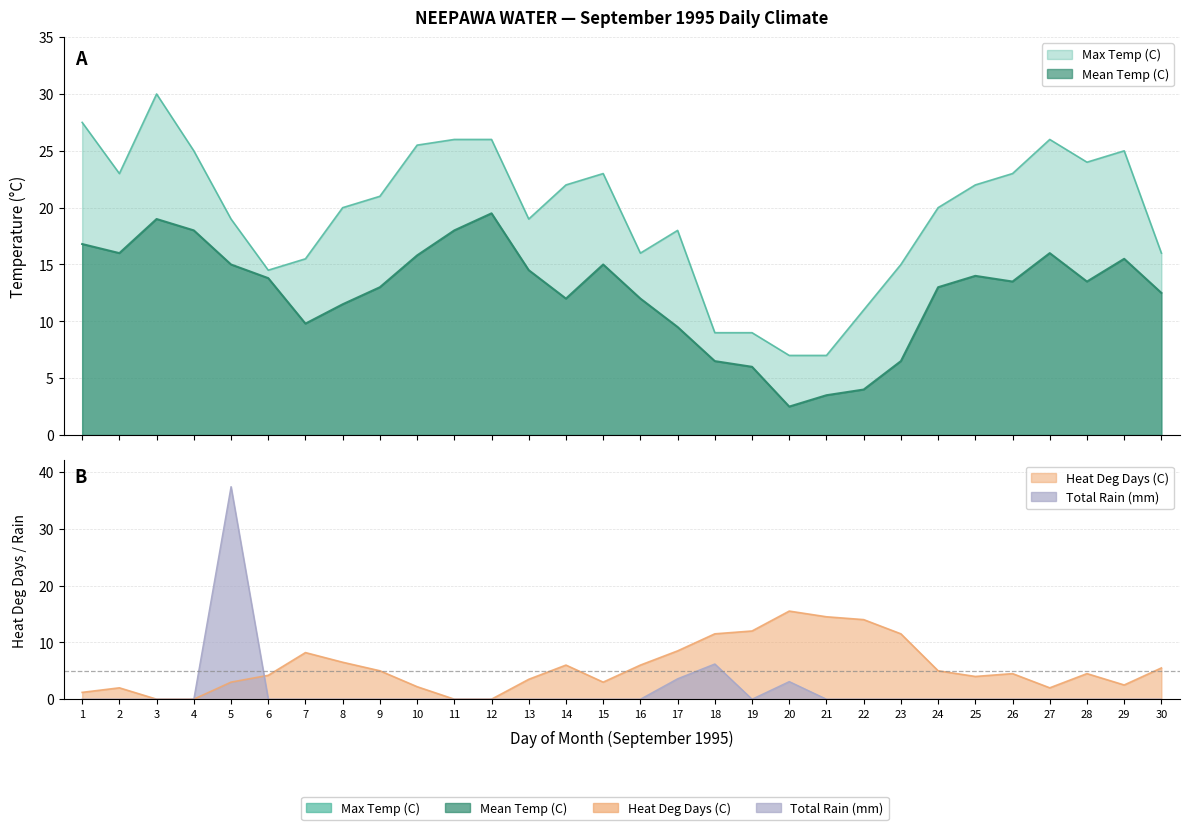

Reading left to right, extract all data points from this chart.

Max Temp (C): 27.5	23.0	30.0	25.0	19.0	14.5	15.5	20.0	21.0	25.5	26.0	26.0	19.0	22.0	23.0	16.0	18.0	9.0	9.0	7.0	7.0	11.0	15.0	20.0	22.0	23.0	26.0	24.0	25.0	16.0
Mean Temp (C): 16.8	16.0	19.0	18.0	15.0	13.8	9.8	11.5	13.0	15.8	18.0	19.5	14.5	12.0	15.0	12.0	9.5	6.5	6.0	2.5	3.5	4.0	6.5	13.0	14.0	13.5	16.0	13.5	15.5	12.5
Heat Deg Days (C): 1.2	2.0	0.0	0.0	3.0	4.2	8.2	6.5	5.0	2.2	0.0	0.0	3.5	6.0	3.0	6.0	8.5	11.5	12.0	15.5	14.5	14.0	11.5	5.0	4.0	4.5	2.0	4.5	2.5	5.5
Total Rain (mm): 0.0	0.0	0.0	0.0	37.4	0.0	0.0	0.0	0.0	0.0	0.0	0.0	0.0	0.0	0.0	0.0	3.6	6.2	0.0	3.1	0.0	0.0	0.0	0.0	0.0	0.0	0.0	0.0	0.0	0.0